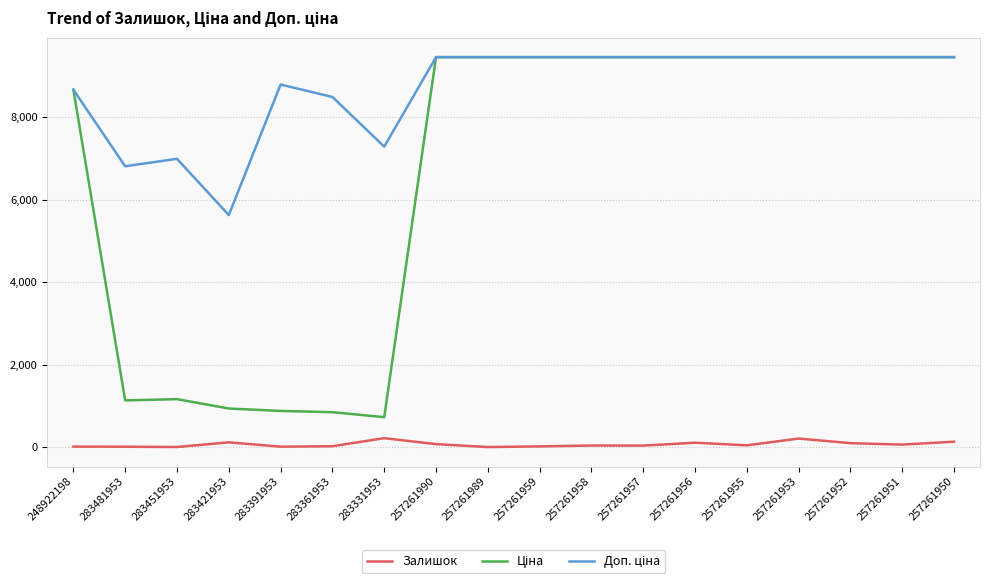

What is the greatest value displayed?

9458.9